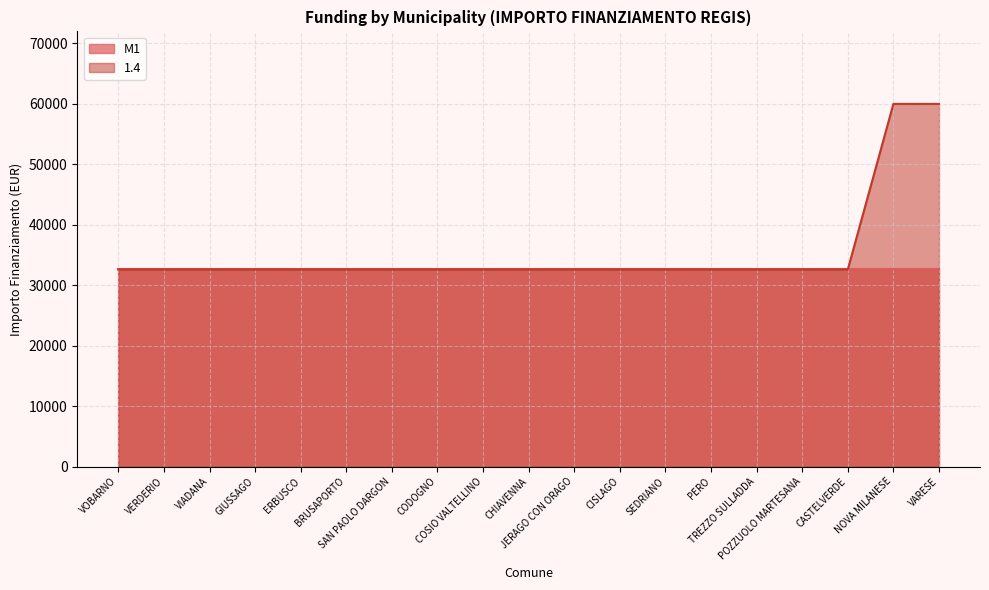

What is the sum of all values?

673945